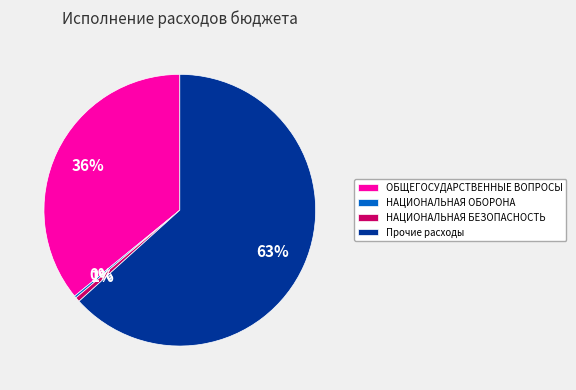

Combined, do НАЦИОНАЛЬНАЯ БЕЗОПАСНОСТЬ and ОБЩЕГОСУДАРСТВЕННЫЕ ВОПРОСЫ account for over 50%?

No